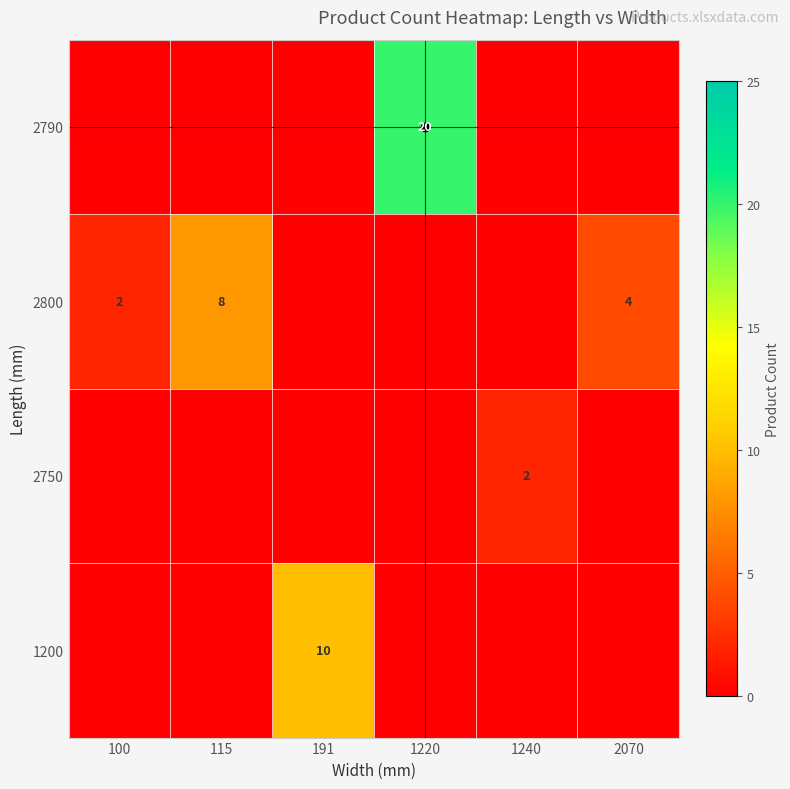

Which series has the largest range (max minus min)?

2790